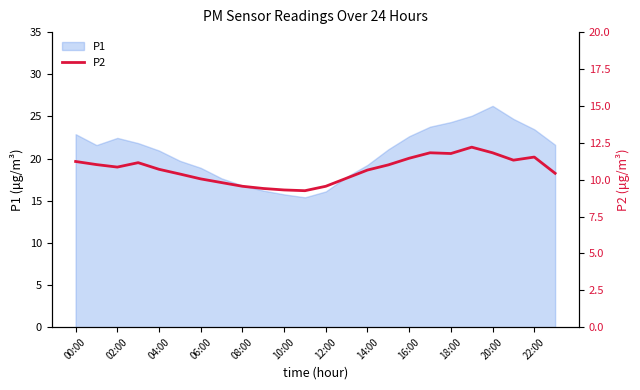

Which category has the highest value in the P1 series?

20:00